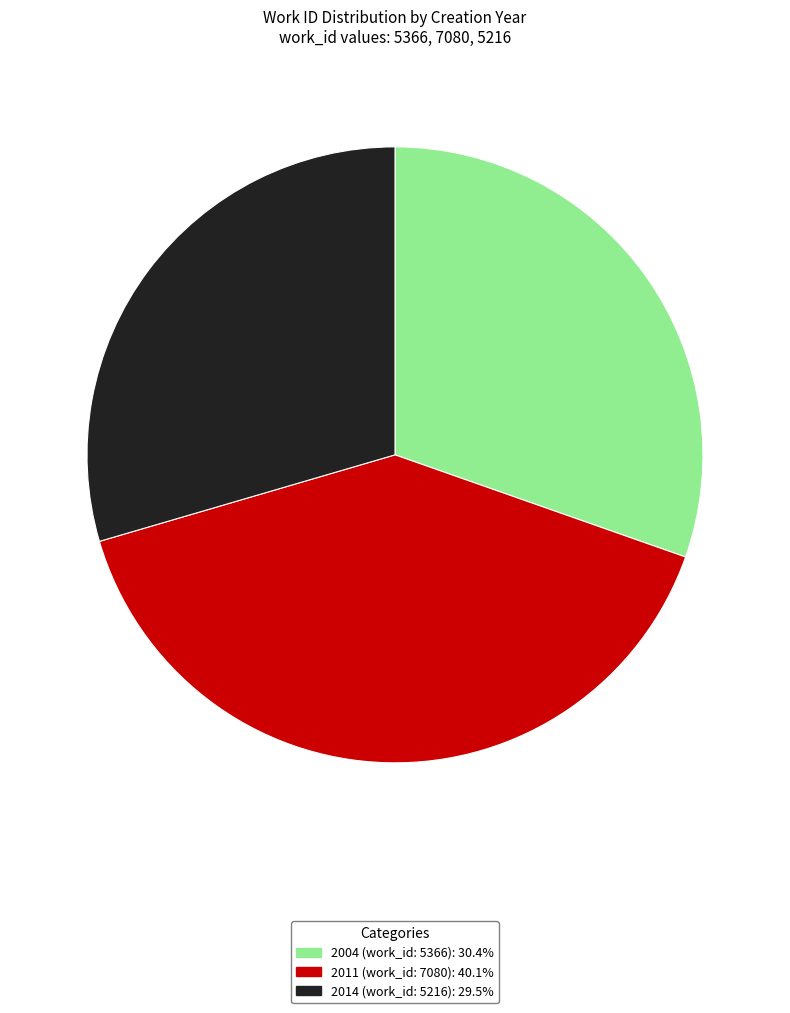

Is 2011 (work_id: 7080) the majority of the pie?

No